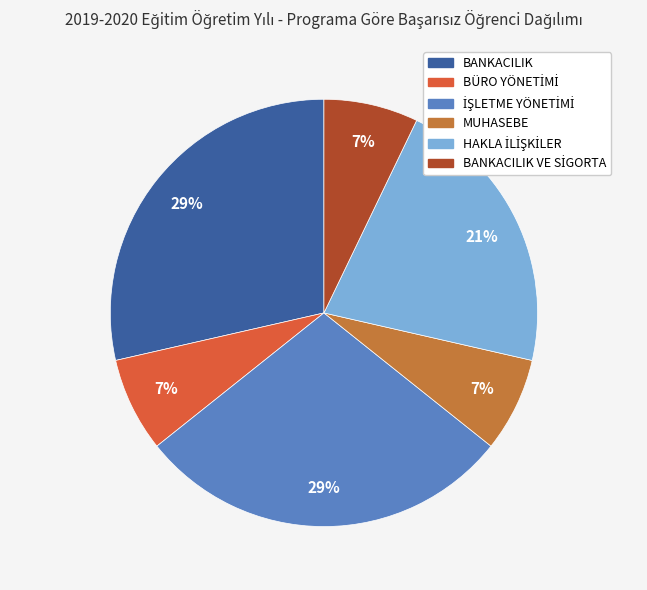

To the nearest percent, what is the average slice percentage?

17%